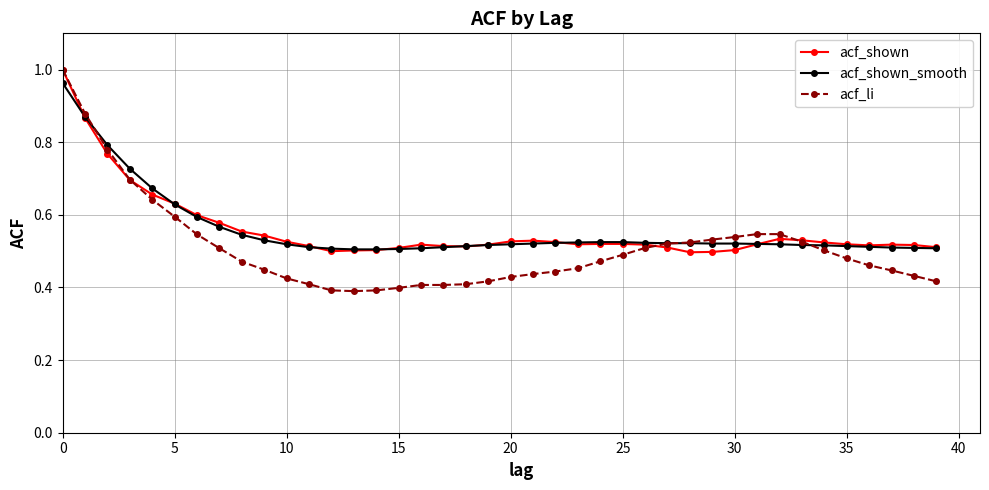

Which series has the widest spread of values?

acf_li